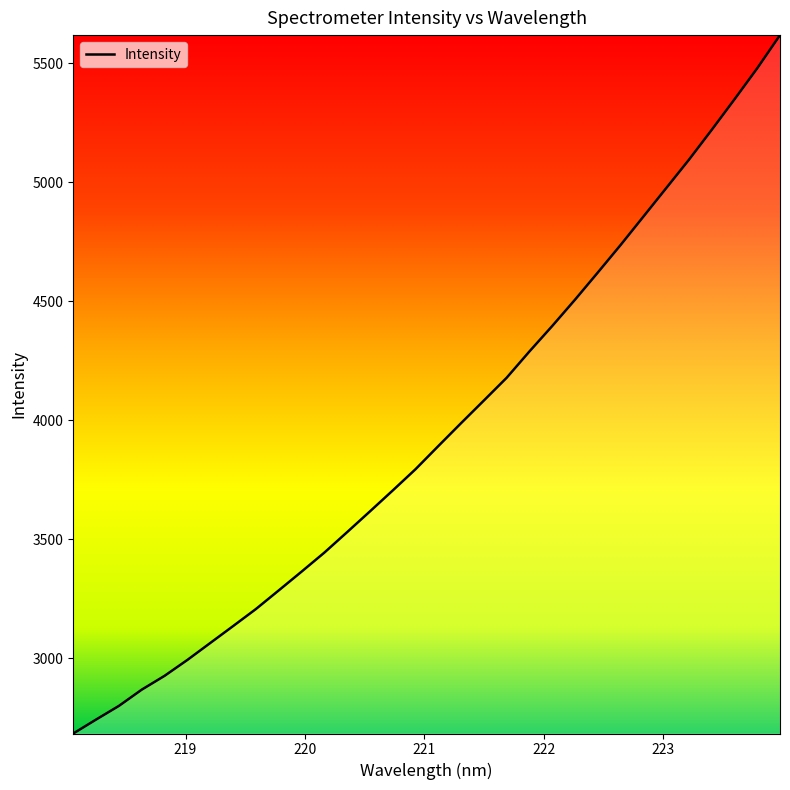

Does the chart have visible grid lines?

No